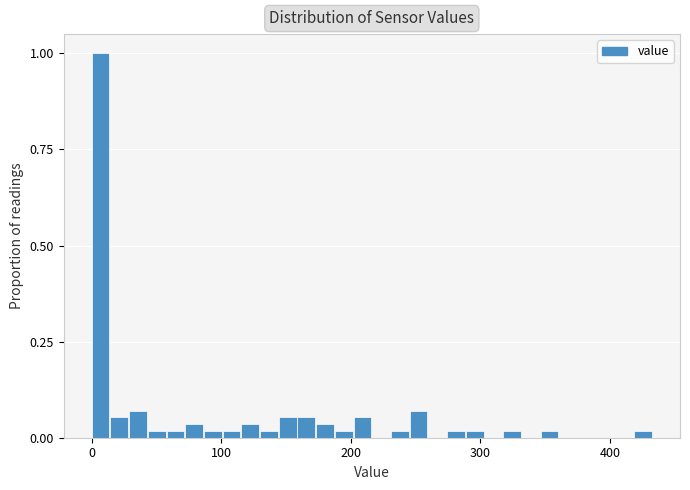

Around what value on the x-axis is the tallest bar? Give the approximate position of its centre, as read against the axis.

10